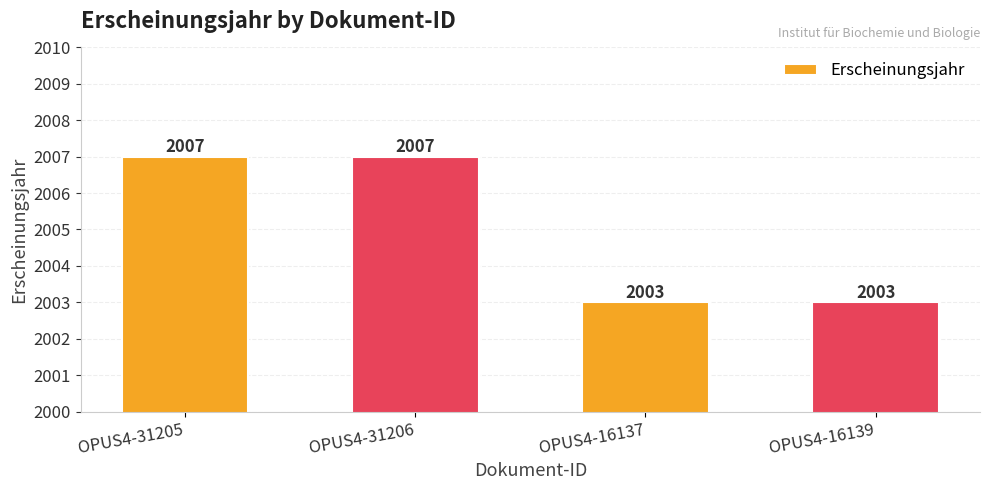

What is the label of the 4th bar from the left?

OPUS4-16139